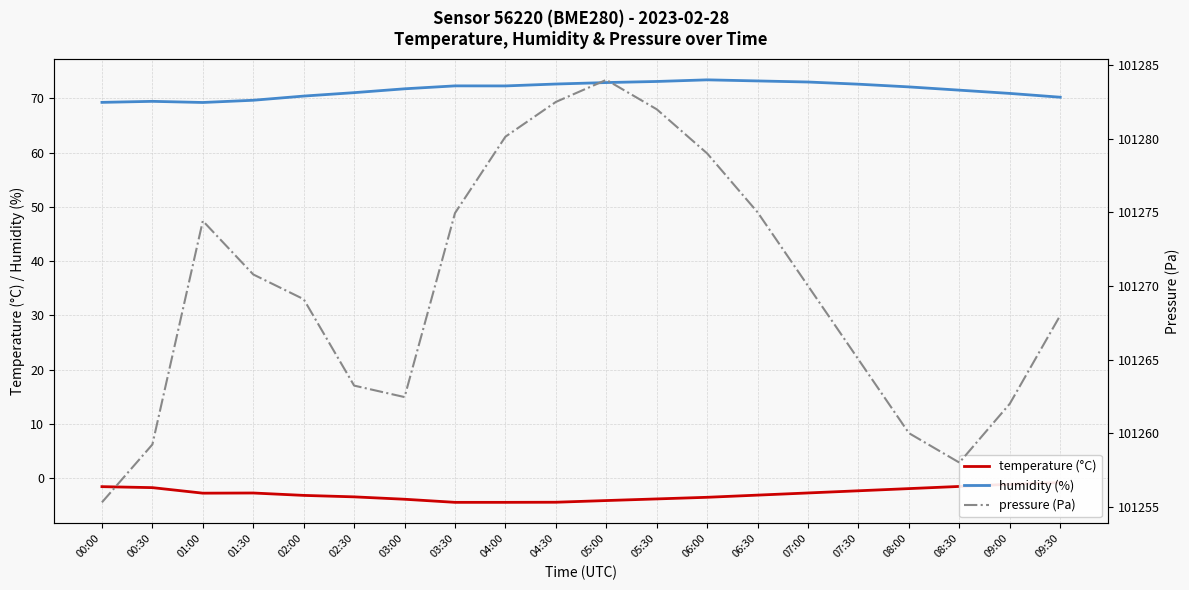

Which series changed the most between 05:30 and 09:30?

pressure (Pa)